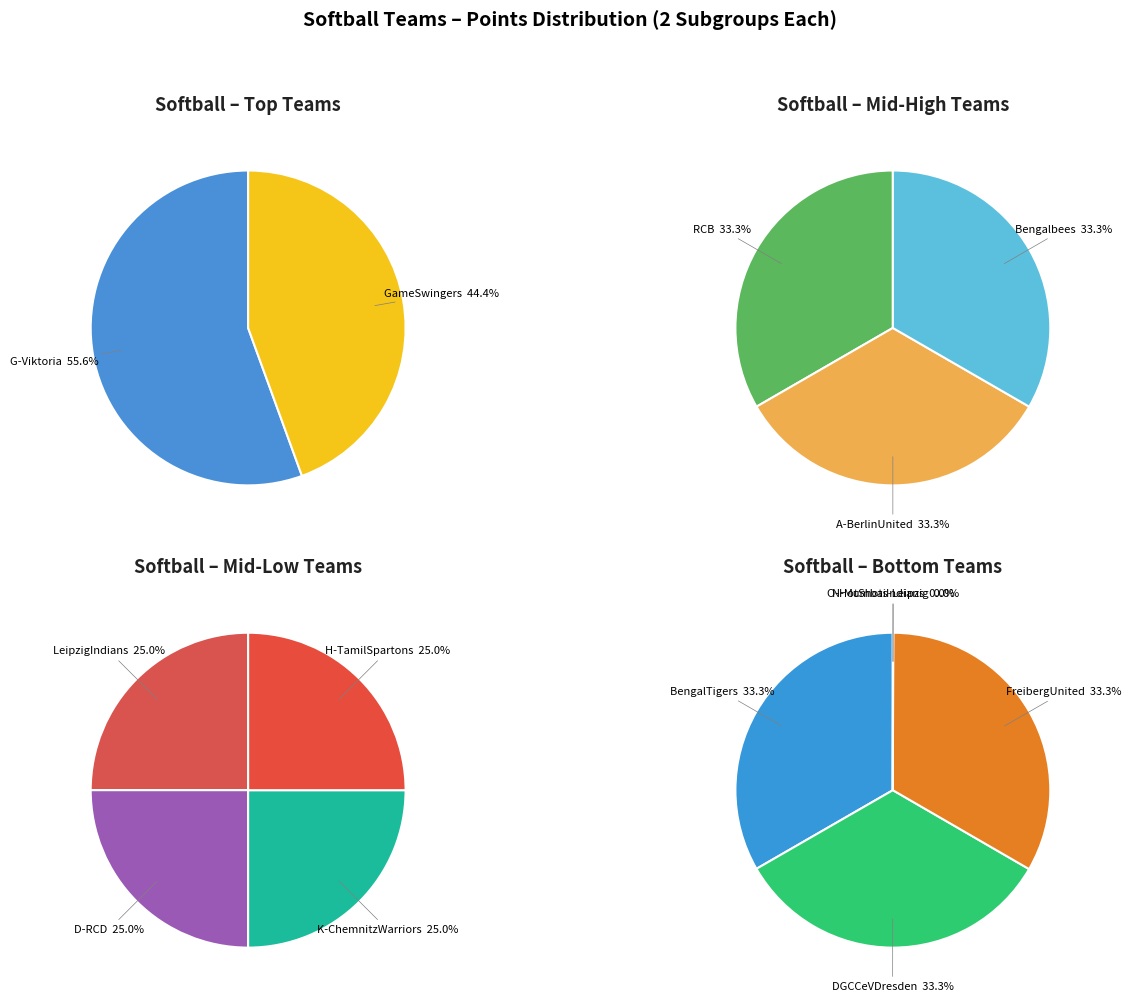

Count the number of slices in the pie.

14